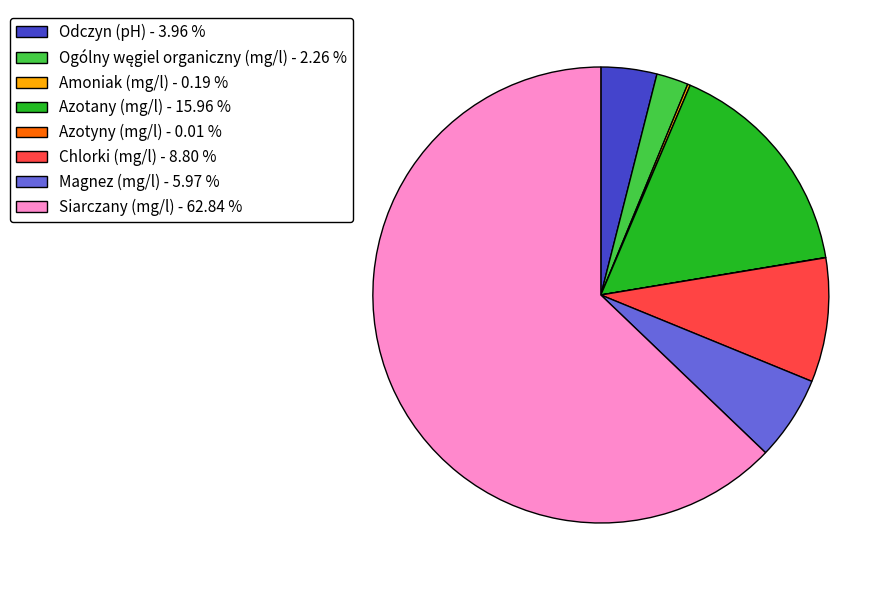

Does Chlorki (mg/l) - 8.80 % represent more than half of the total?

No